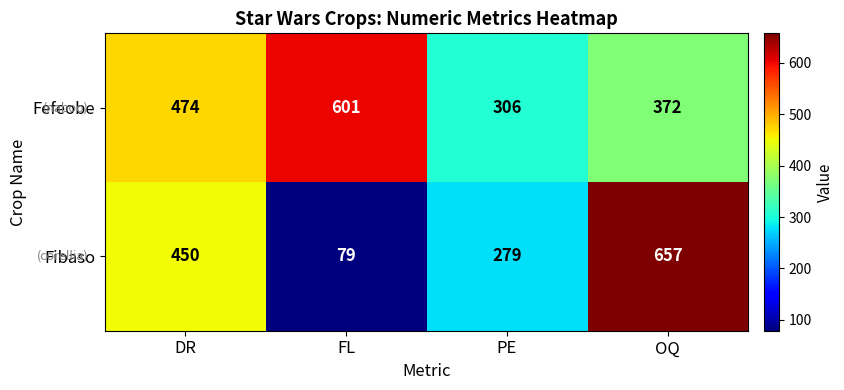

Which series changed the most between DR and PE?

Fibaso